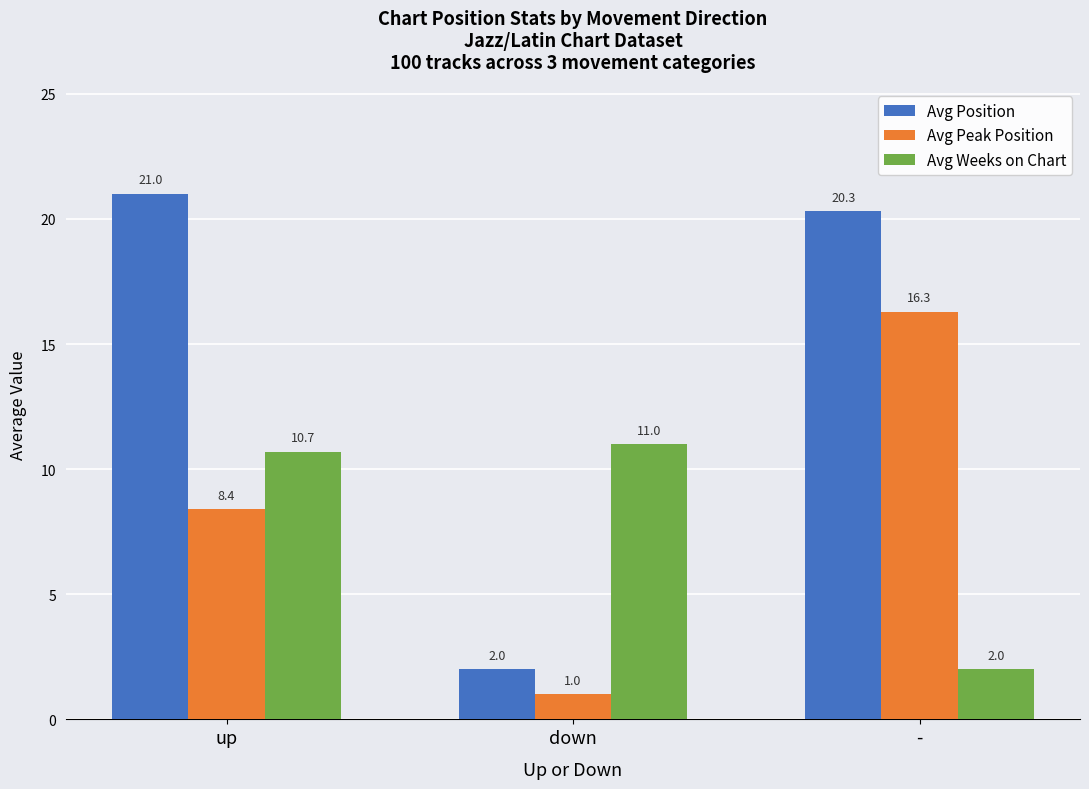

How many values in the Avg Weeks on Chart series are below 10?

1